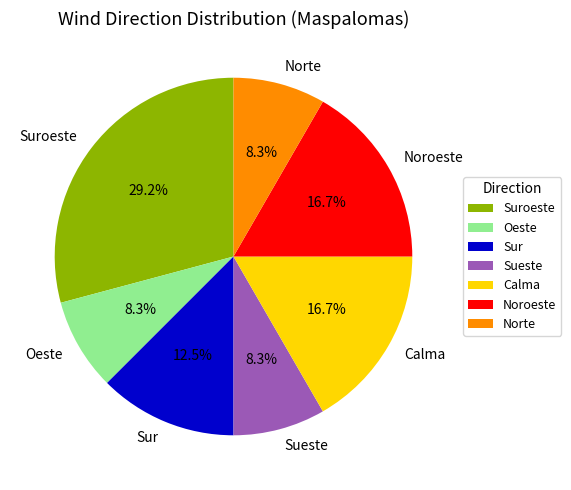

Which category has the biggest portion of the pie?

Suroeste